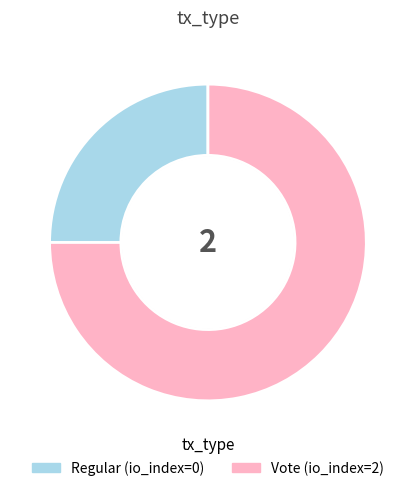

Does Regular account for over 50% of the chart?

No